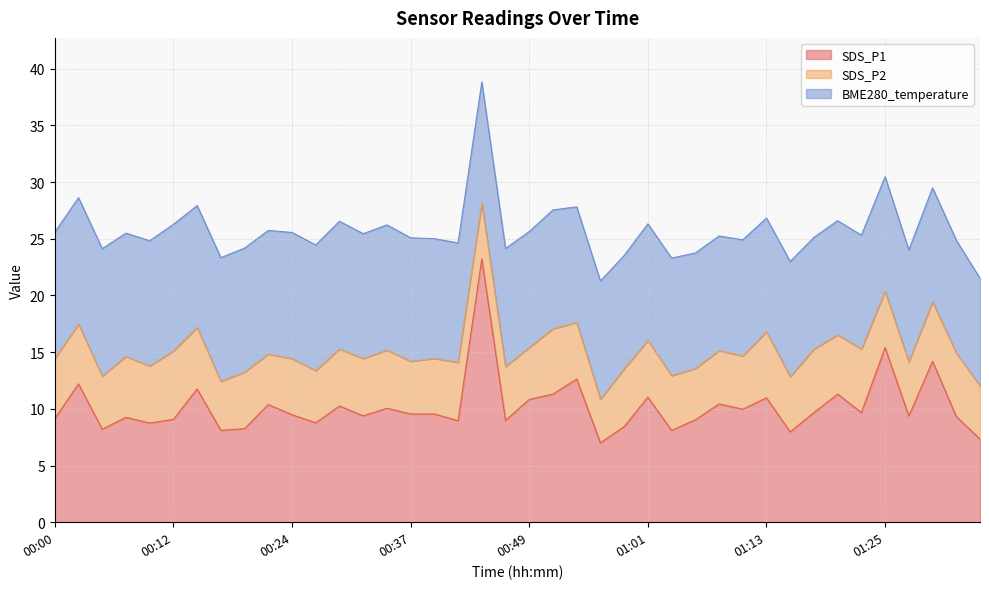

What is the label of the 5th point from the right?

01:25